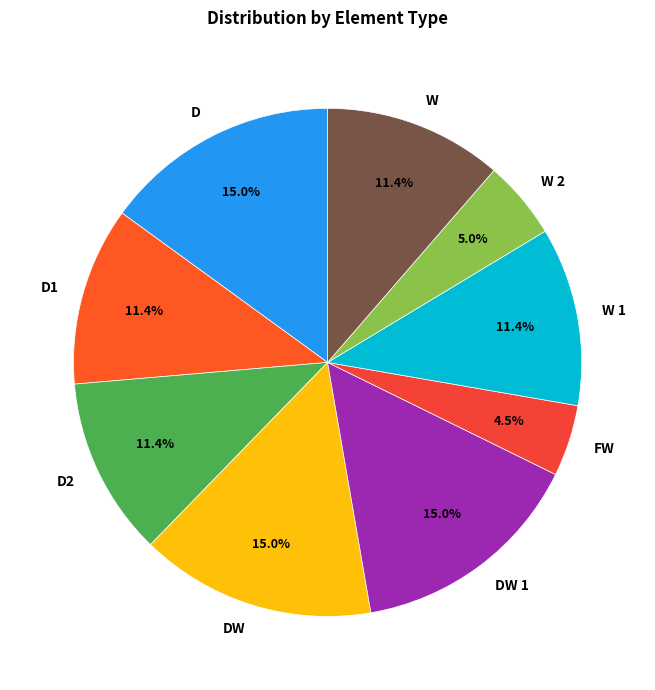

To the nearest percent, what is the difference between the largest and smallest slice percentages?

10%